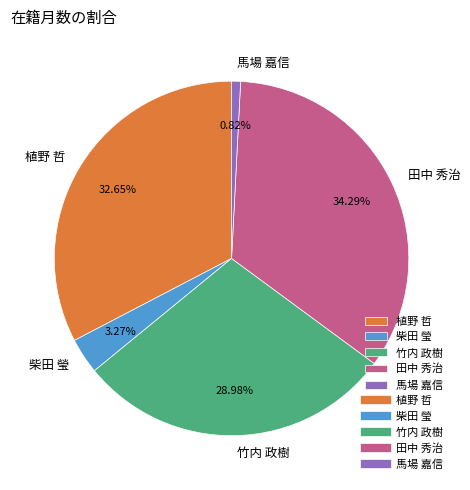

To the nearest percent, what percentage of the pie is 田中 秀治?

34%